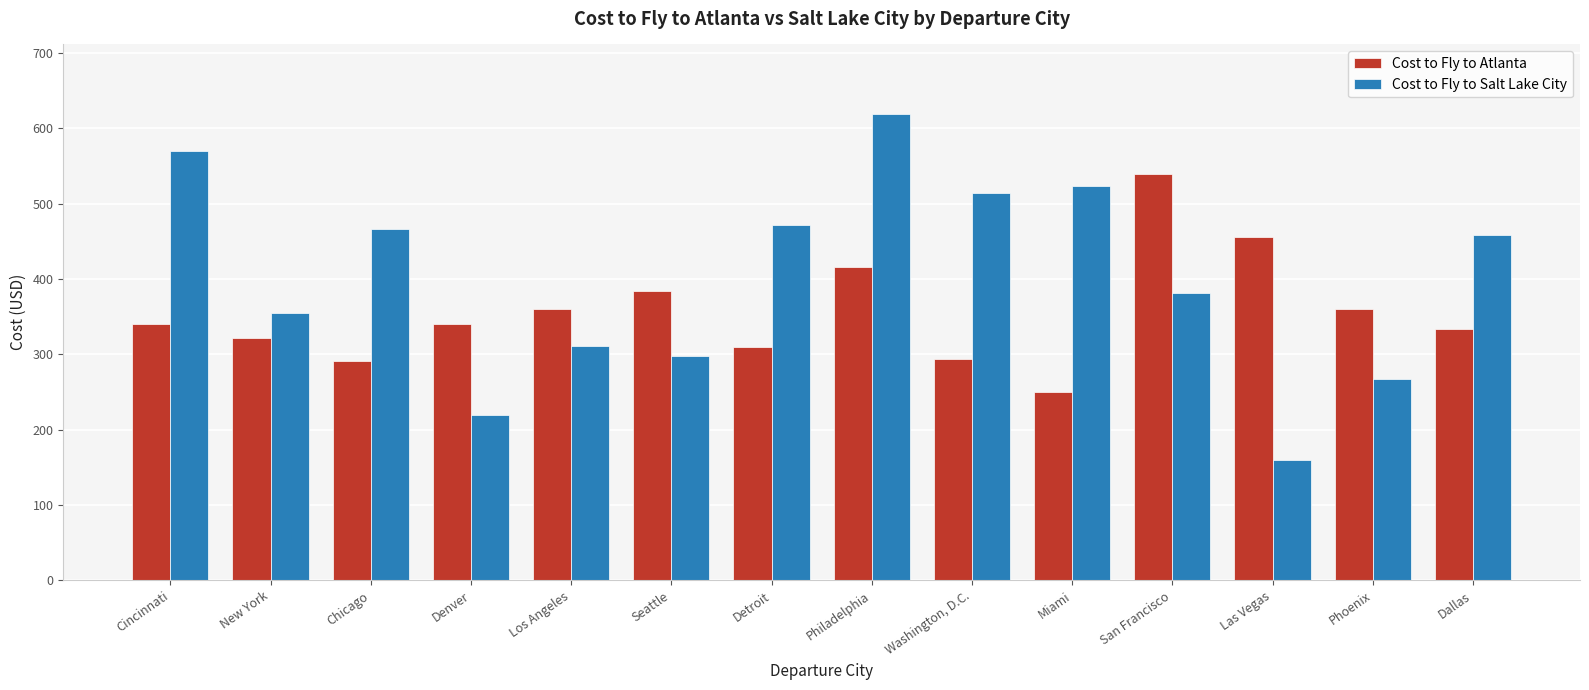

What is the smallest value displayed?

159.6